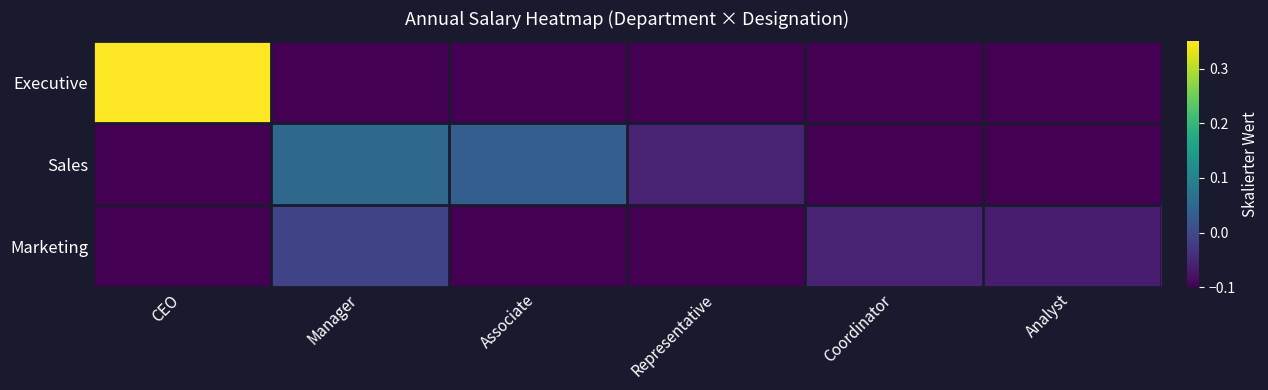

List the series in order of their overall mean, lowest first.

Marketing, Sales, Executive